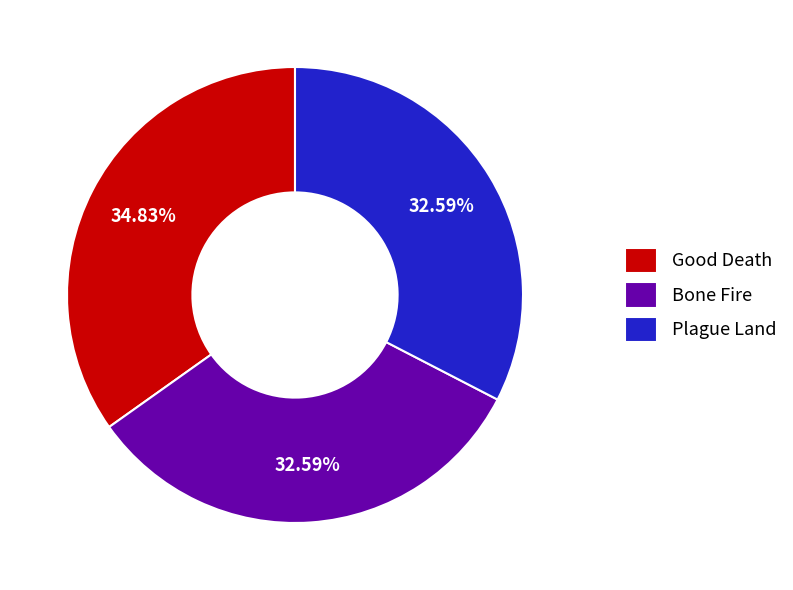

What percentage is the Plague Land slice, to the nearest percent?

33%